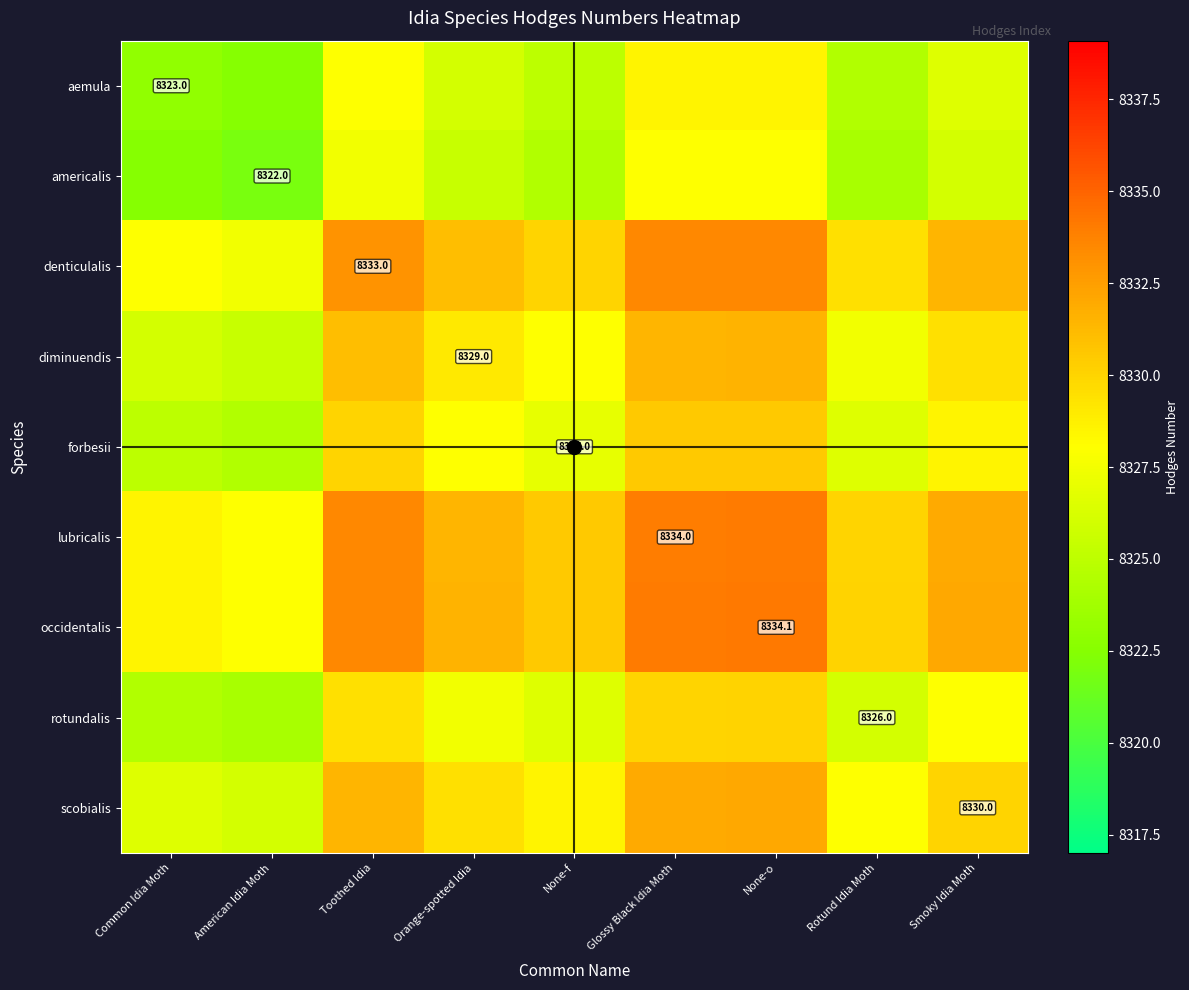

What is the sum of the lubricalis values at Common Idia Moth and None-f?

16659.0